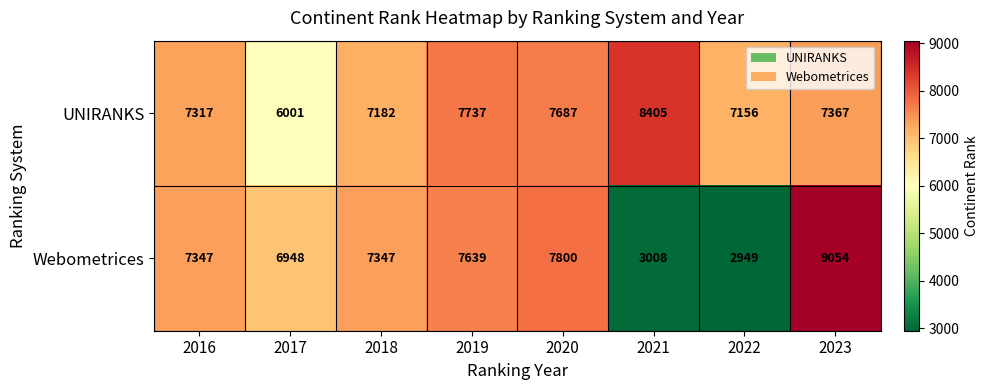

At which category is the sum across all series the highest?

2023